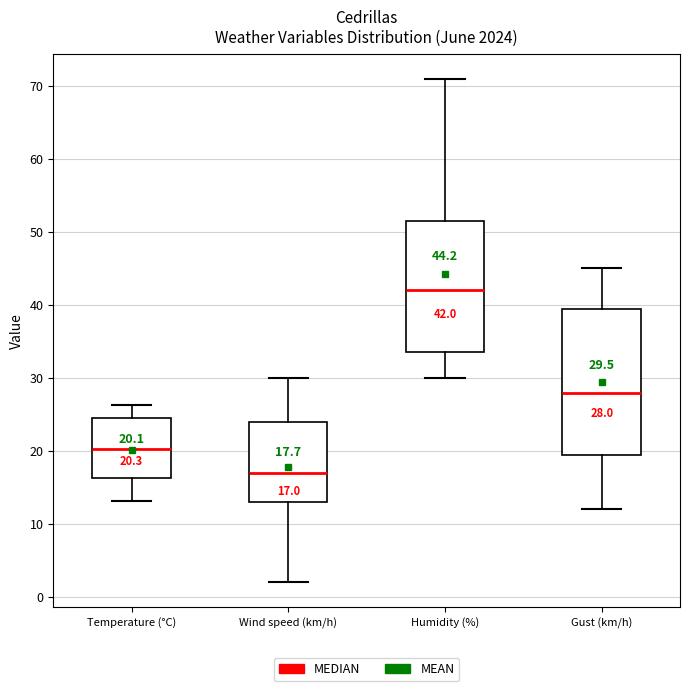

Which box has the highest median line?

Humidity (%)